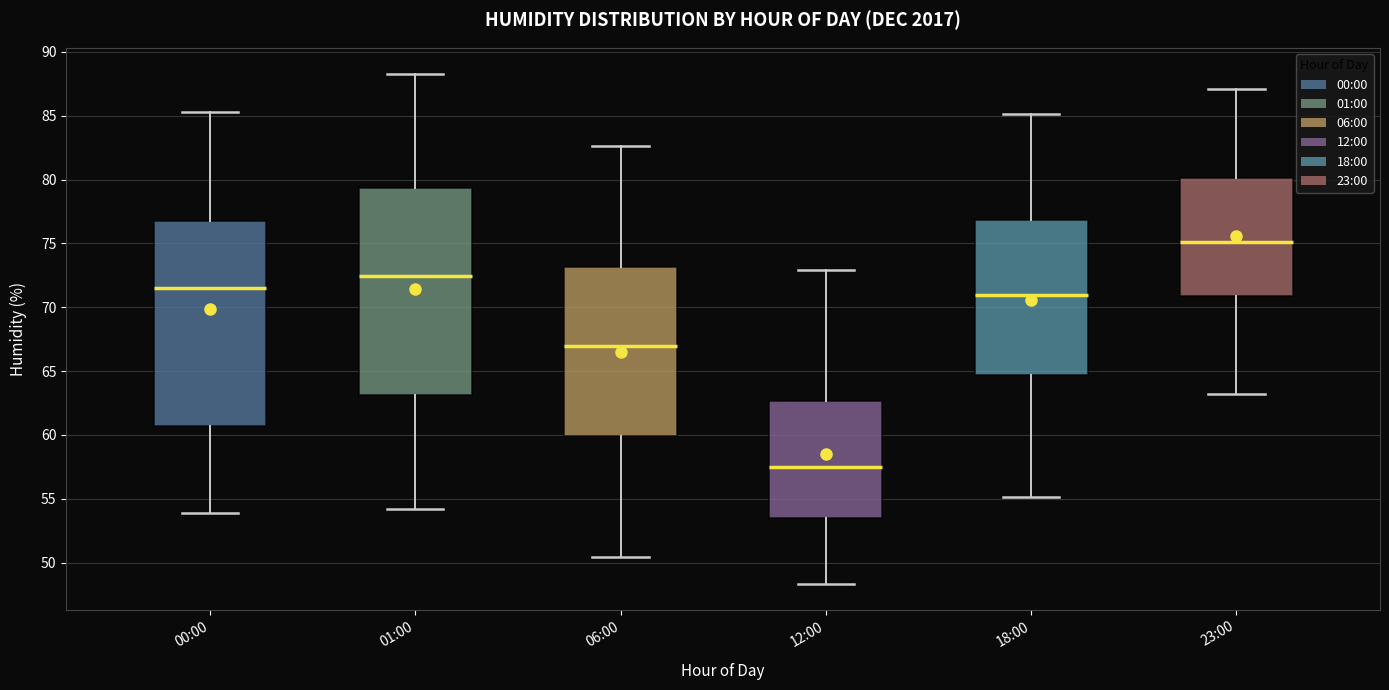

Where does the median line of the box for 01:00 sit on the y-axis? The values are not printed on the chart, so give them approximately, as read against the axis.

72.5